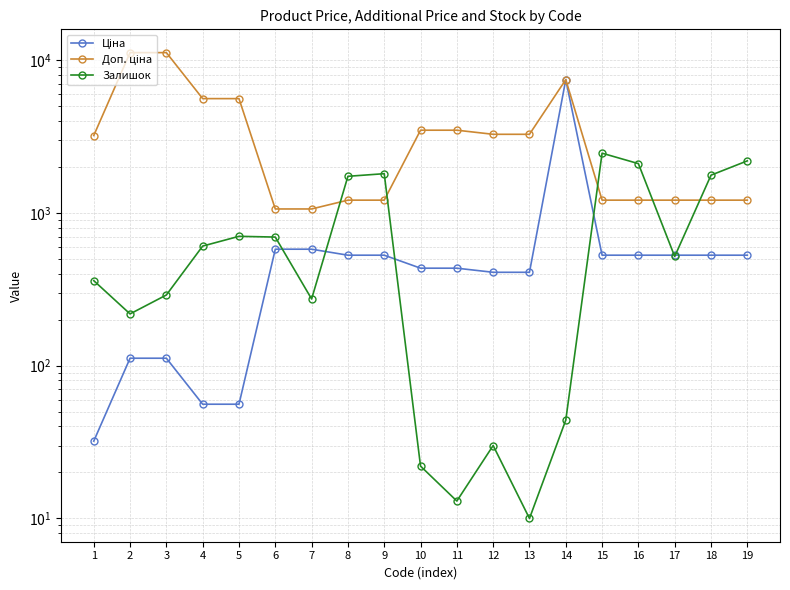

Reading left to right, what are all the values shown in this chart?

Ціна: 32.0	111.8	111.8	55.9	55.9	578.1	578.1	528.2	528.2	434.3	434.3	408.2	408.2	7444.6	528.2	528.2	528.2	528.2	528.2
Доп. ціна: 3205.0	11182.0	11182.0	5591.0	5591.0	1060.0	1060.0	1210.7	1210.7	3474.1	3474.1	3265.8	3265.8	7444.6	1210.7	1210.7	1210.7	1210.7	1210.7
Залишок: 360.0	218.0	290.0	606.0	702.0	694.0	273.0	1734.0	1804.0	22.0	13.0	30.0	10.0	44.0	2457.0	2099.0	518.0	1764.0	2189.0